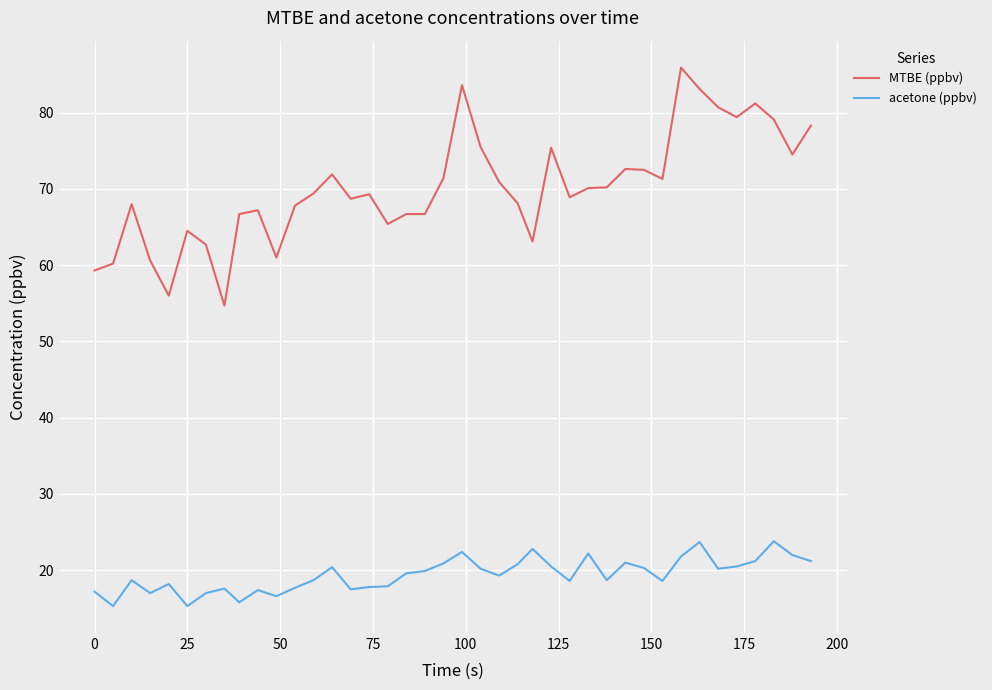

Does the chart have visible grid lines?

Yes